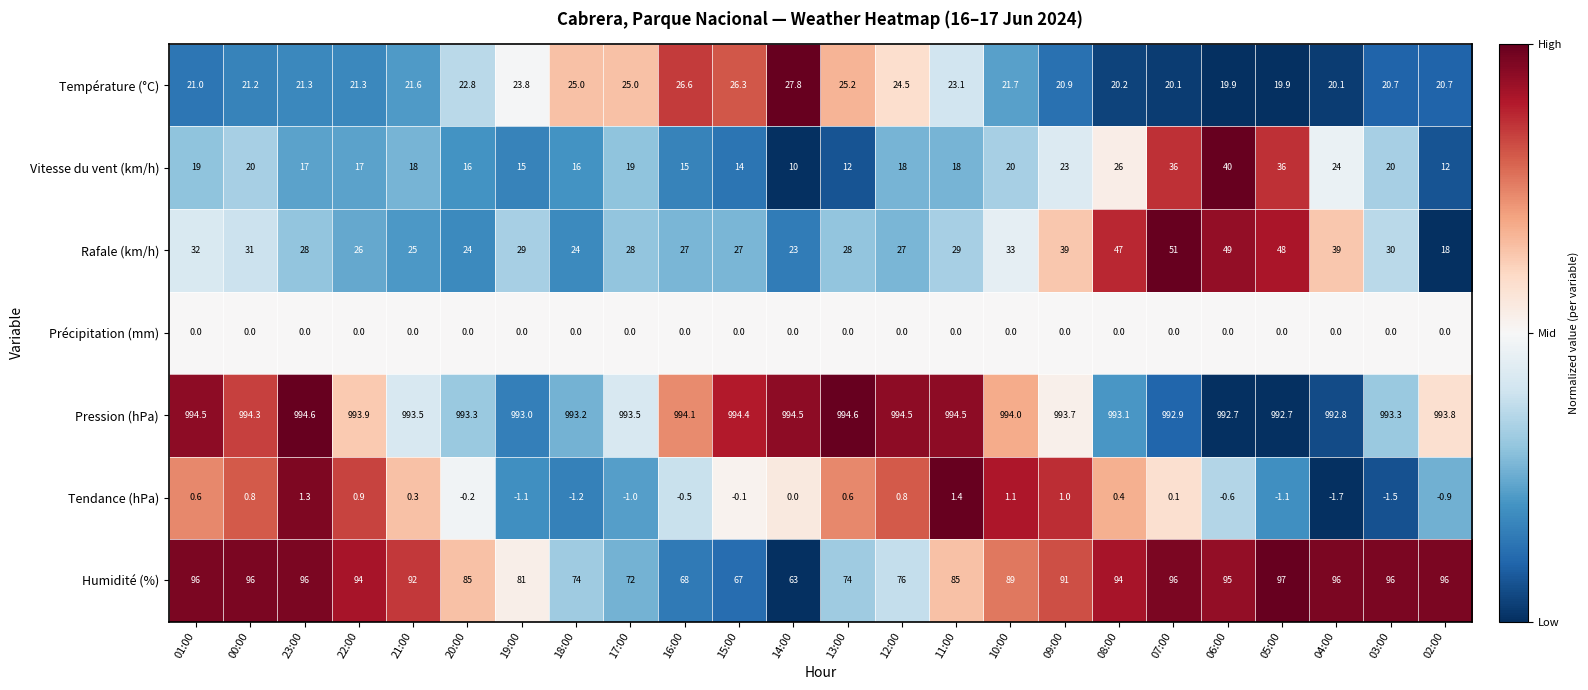

Between 10:00 and 02:00, which series saw the biggest shift?

Rafale (km/h)